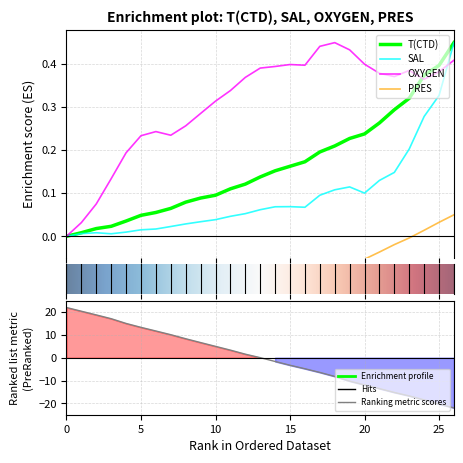

How many interior local peaks does the OXYGEN series have?

4